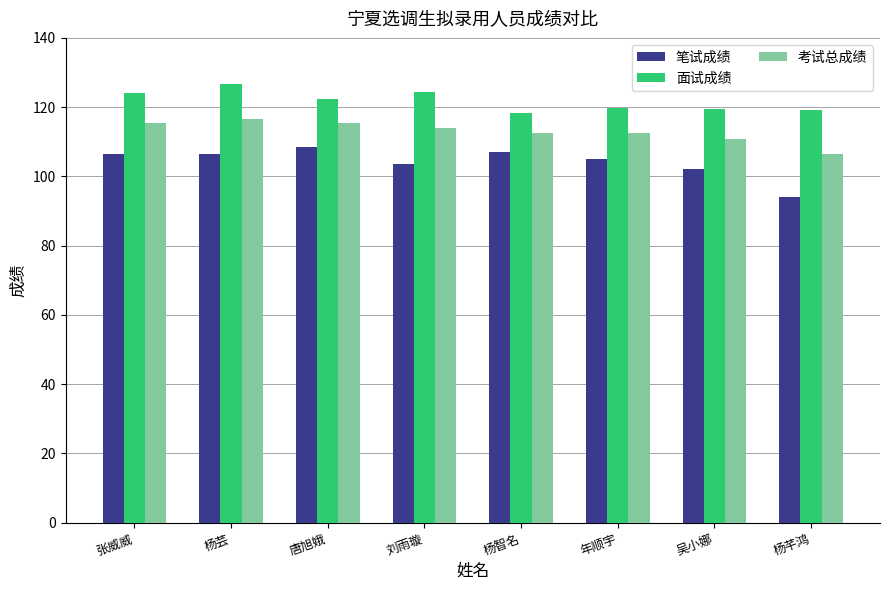

What is the difference between the highest and lowest values at 年顺宇?

14.8